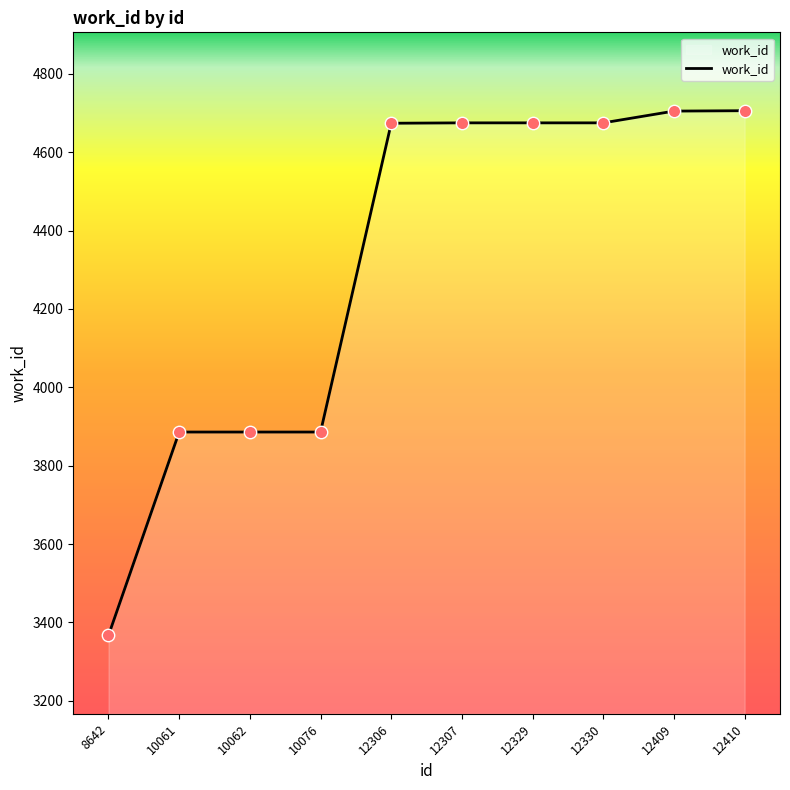

Approximately how many times larger is the value at 12410 compared to 10061?

1.2